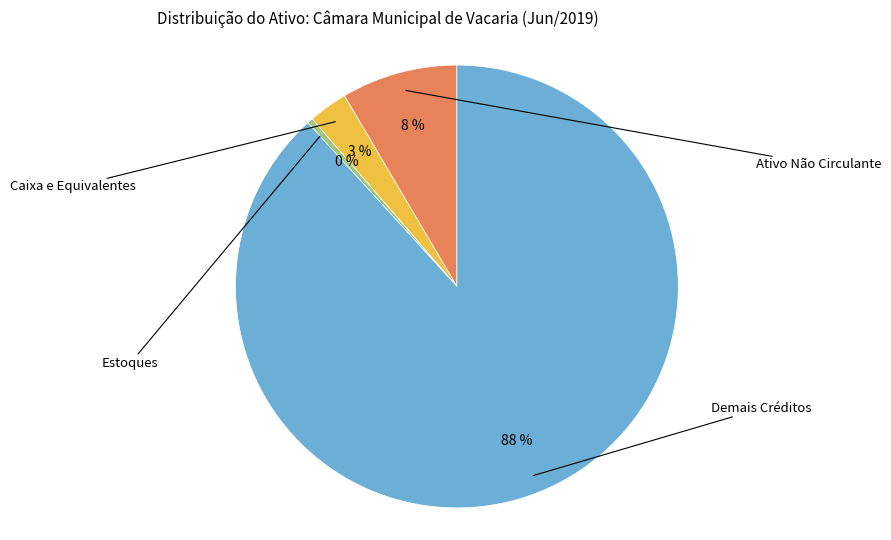

To the nearest percent, what is the average slice percentage?

25%